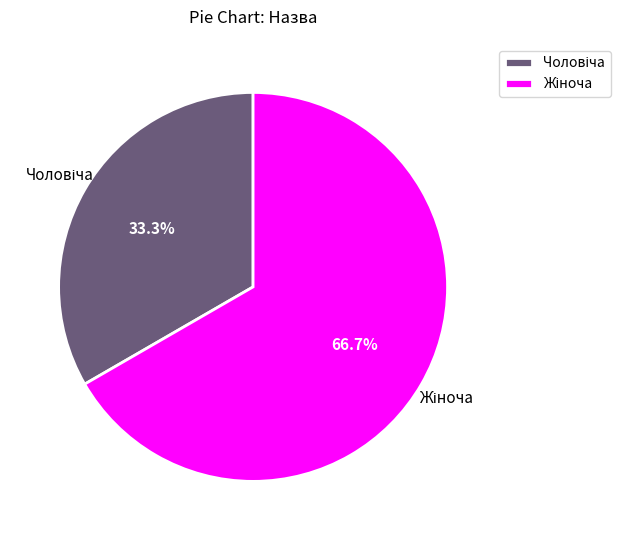

Does any single category account for the majority?

Yes